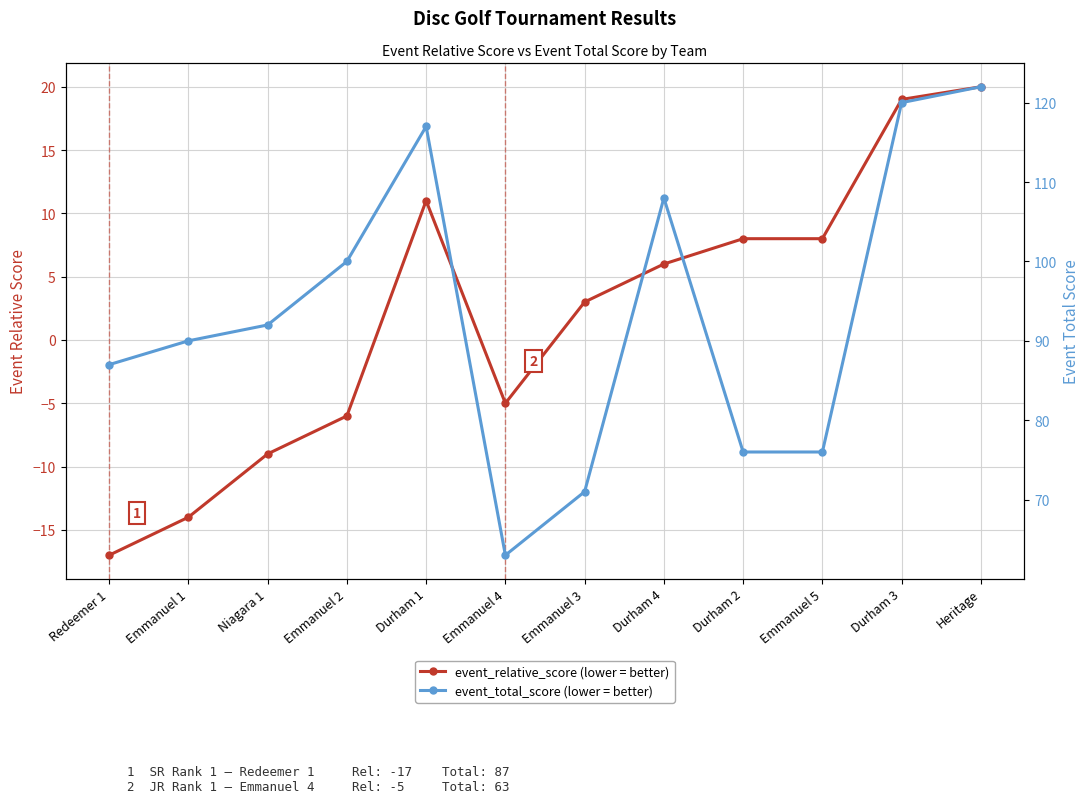

What is the spread (max minus min) of values at Durham 4?

102